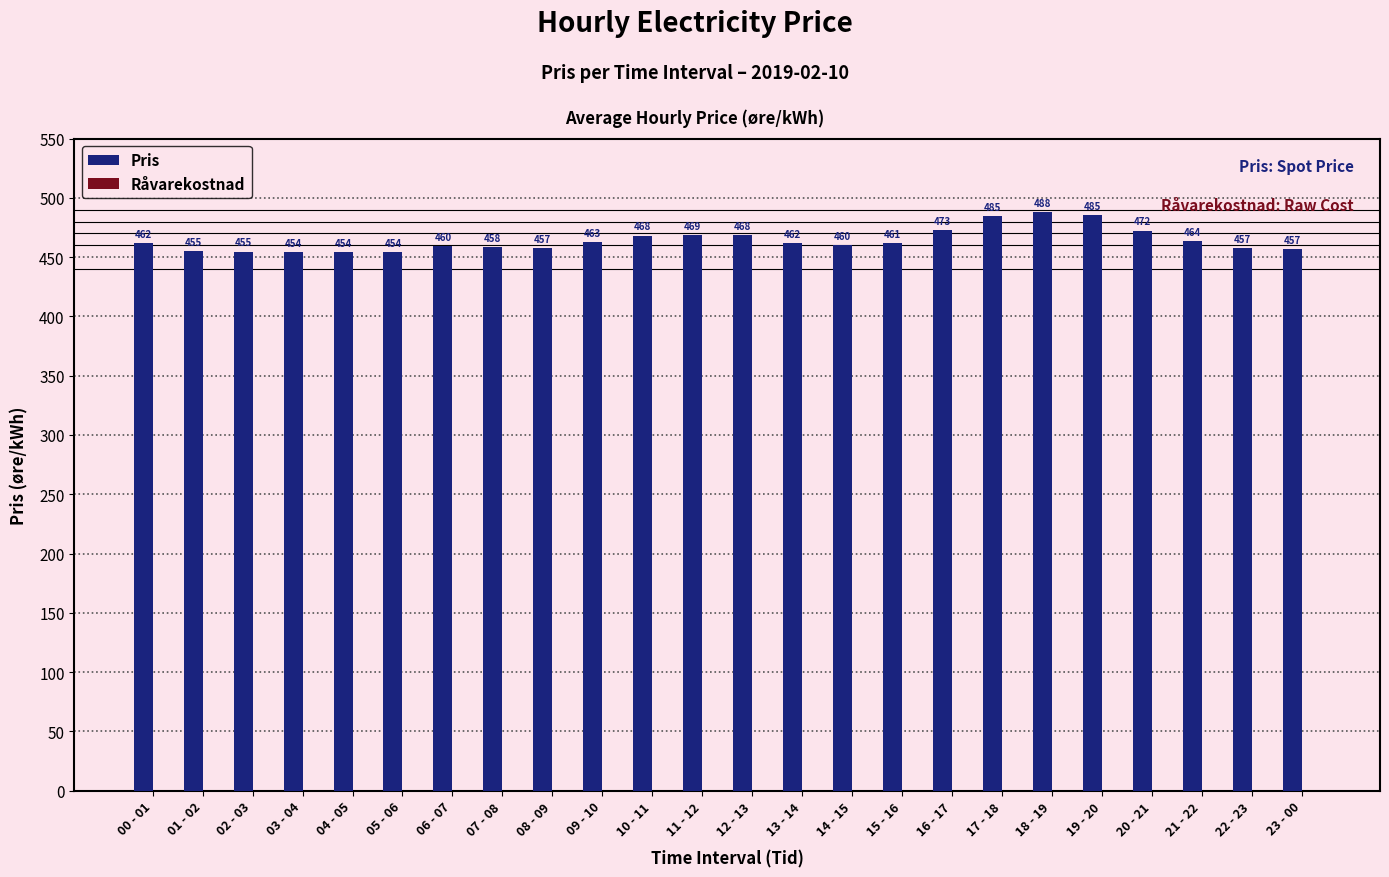

How many bars are there in total?

24